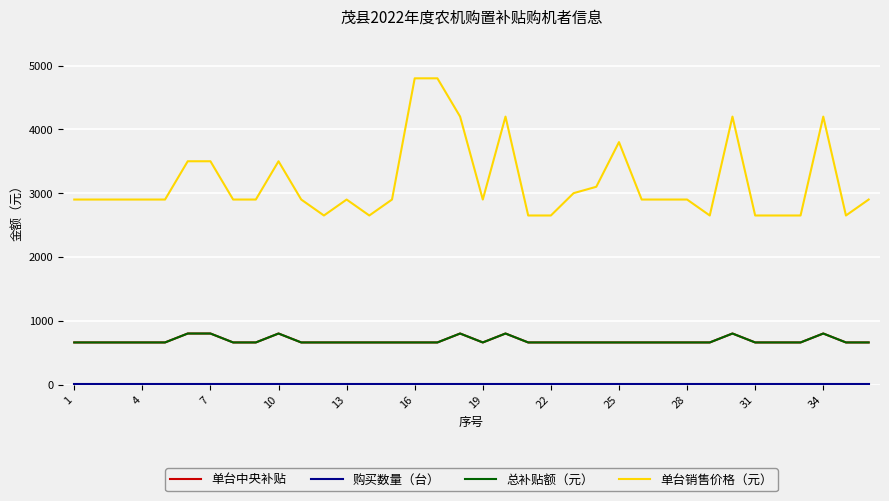

Does the chart display data point markers on the line(s)?

No